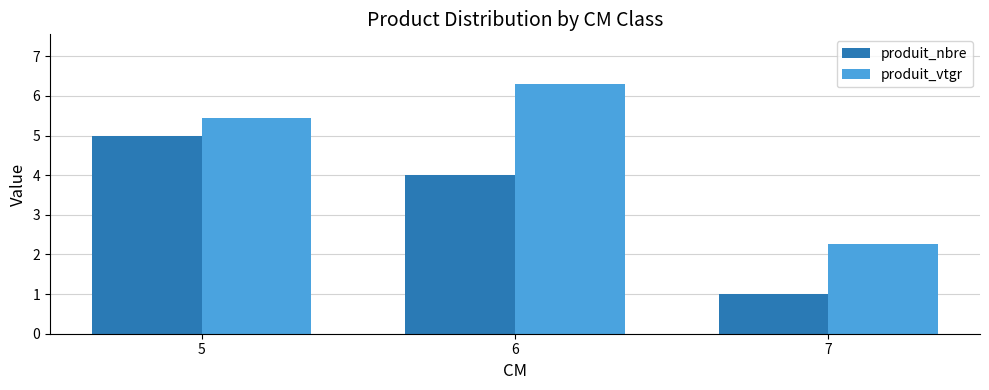

Between 5 and 7, which series saw the biggest shift?

produit_nbre